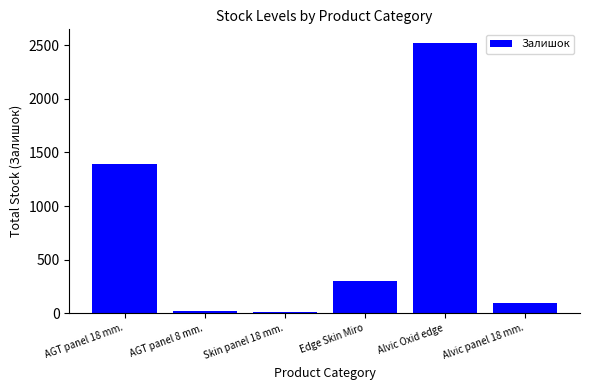

What is the greatest value displayed?

2522